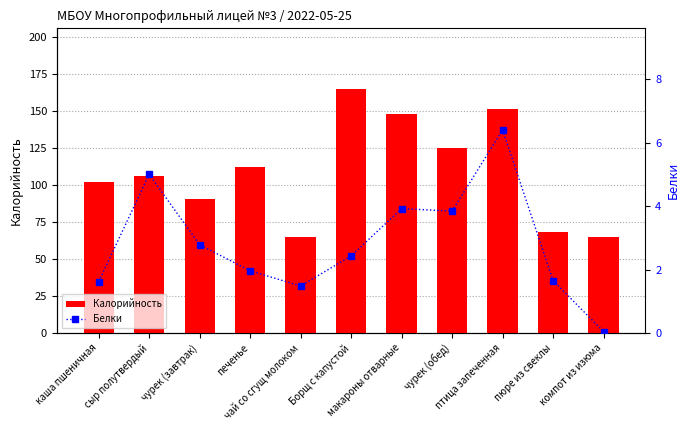

What is the value of the Белки bar at the 9th from the left?

6.4